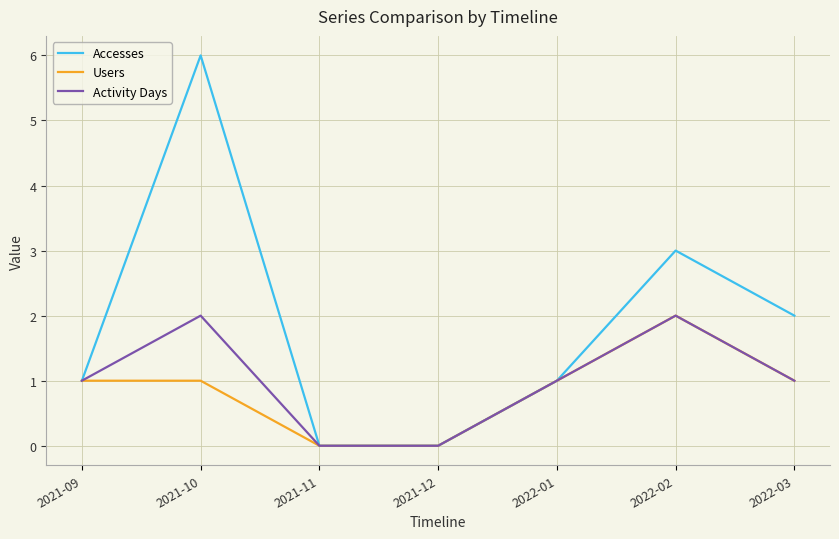

True or false: Users has a value of 1 at 2021-10.

True